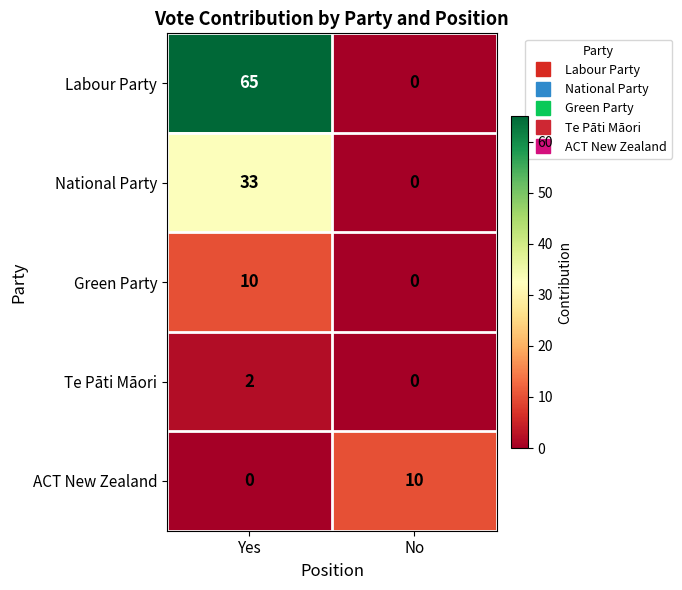

List the labels in order of National Party value, smallest first.

No, Yes